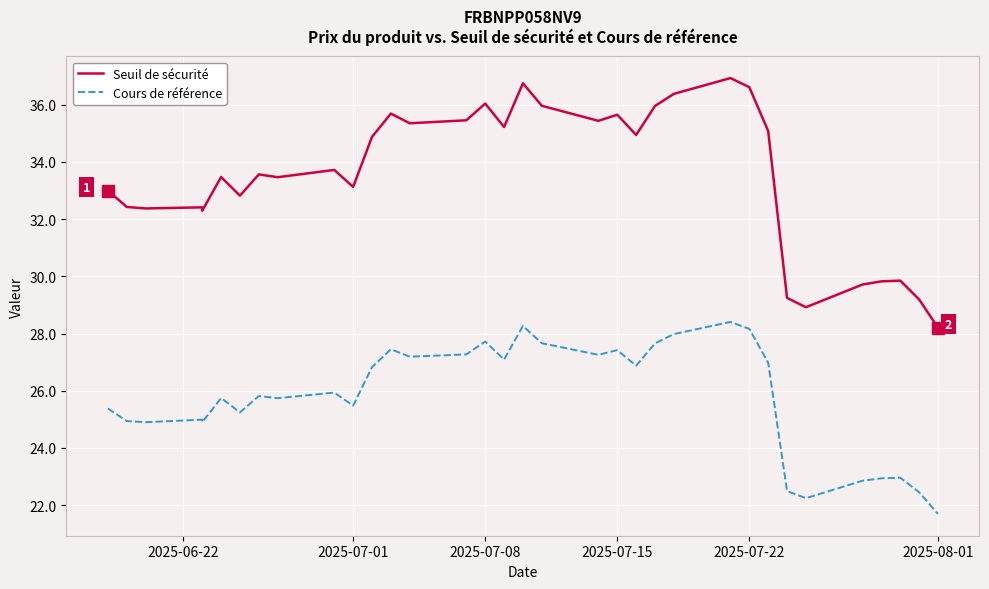

What is the sum of all Cours de référence values?

876.9